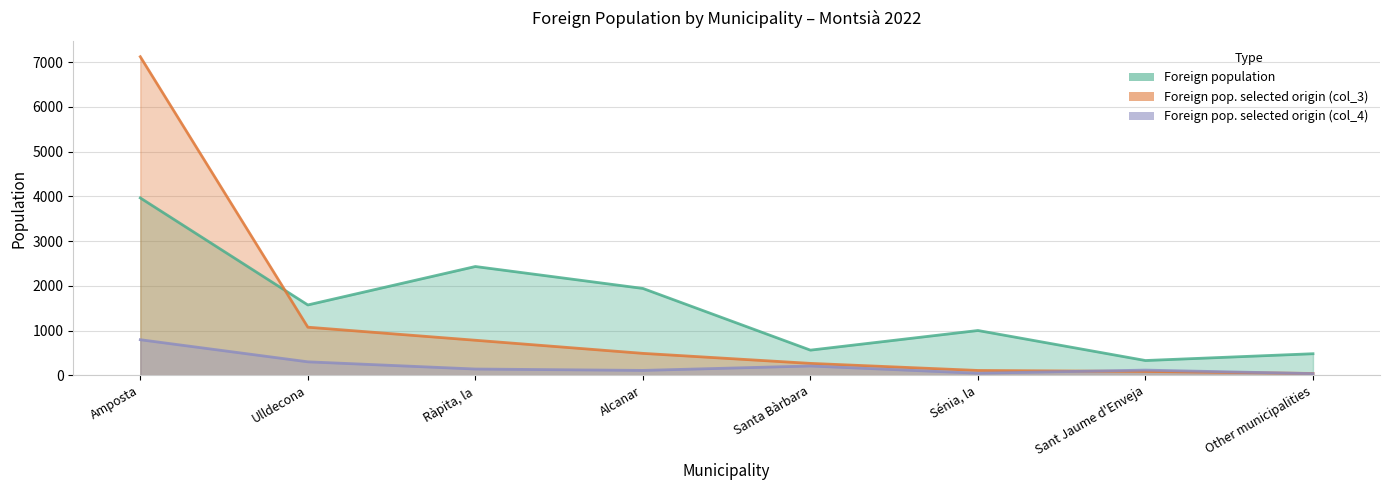

What is the spread (max minus min) of values at Amposta?

6325